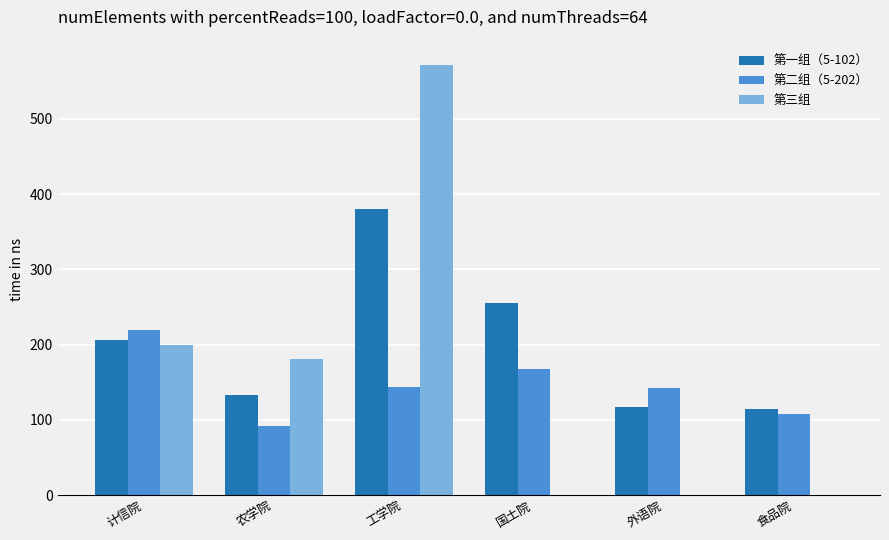

What is the sum of all 第三组 values?

951